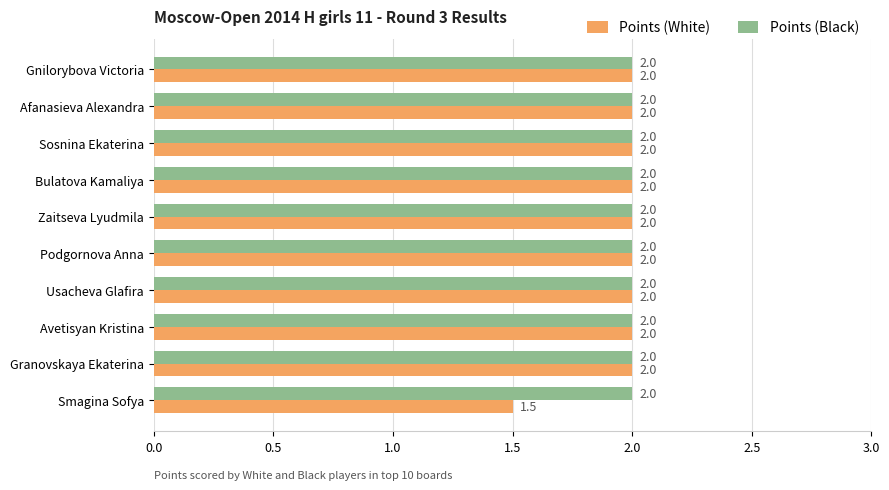

Which series has the largest range (max minus min)?

Points (White)